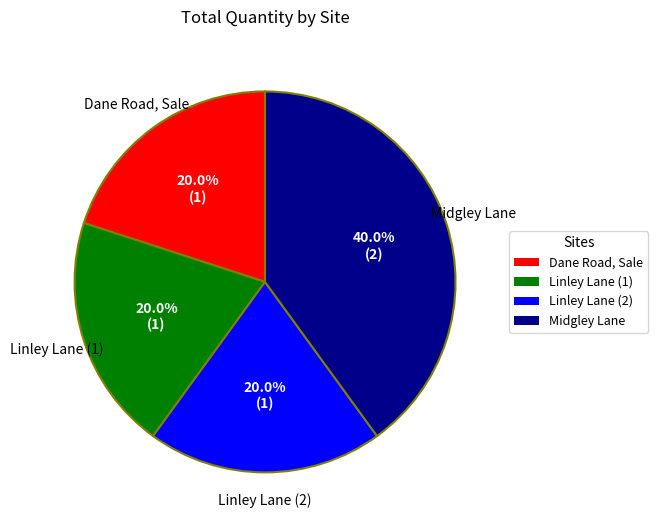

Does any single category account for the majority?

No